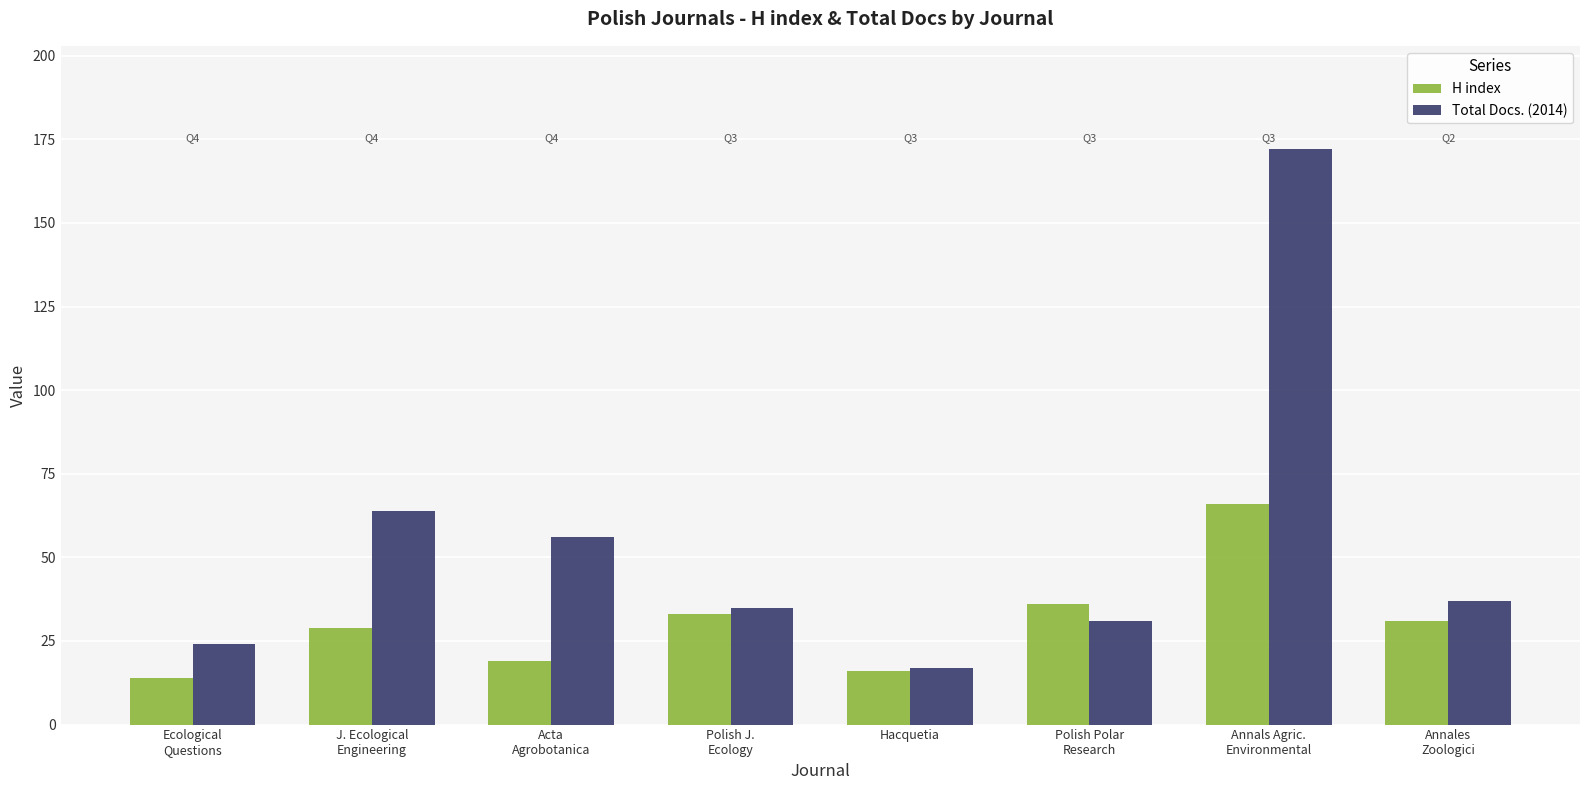

What is the value of the H index bar at the 4th from the left?

33